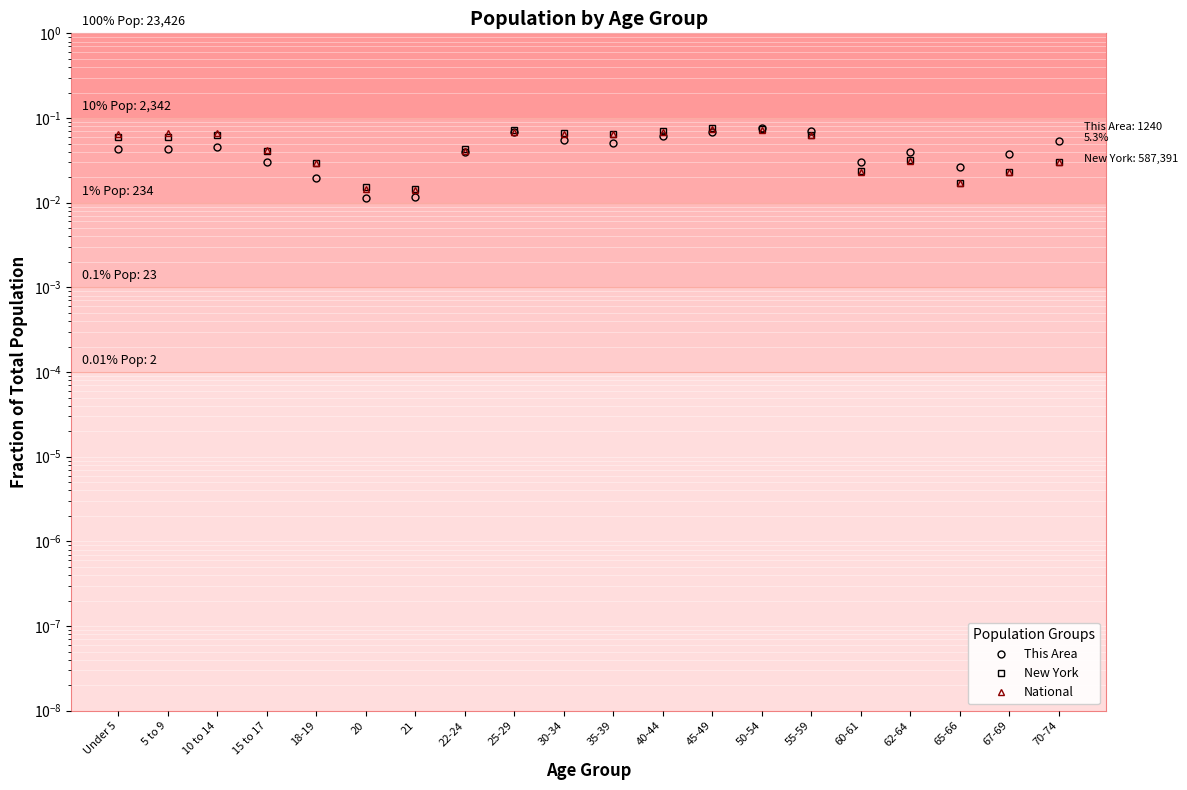

At which label does National reach its minimum?

21